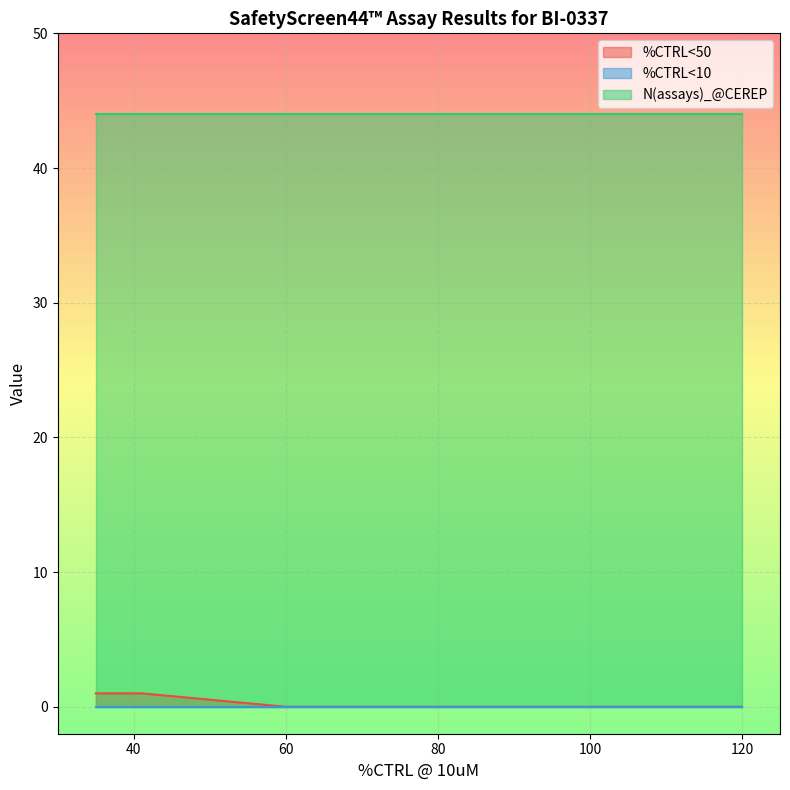

How many lines are shown in the chart?

3